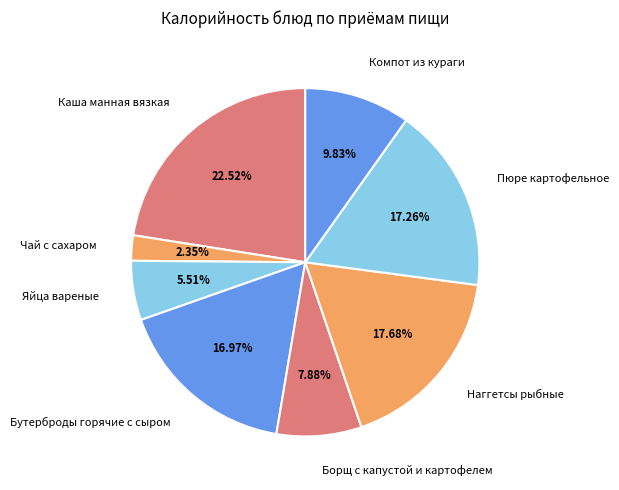

Between Наггетсы рыбные and Чай с сахаром, which is larger?

Наггетсы рыбные